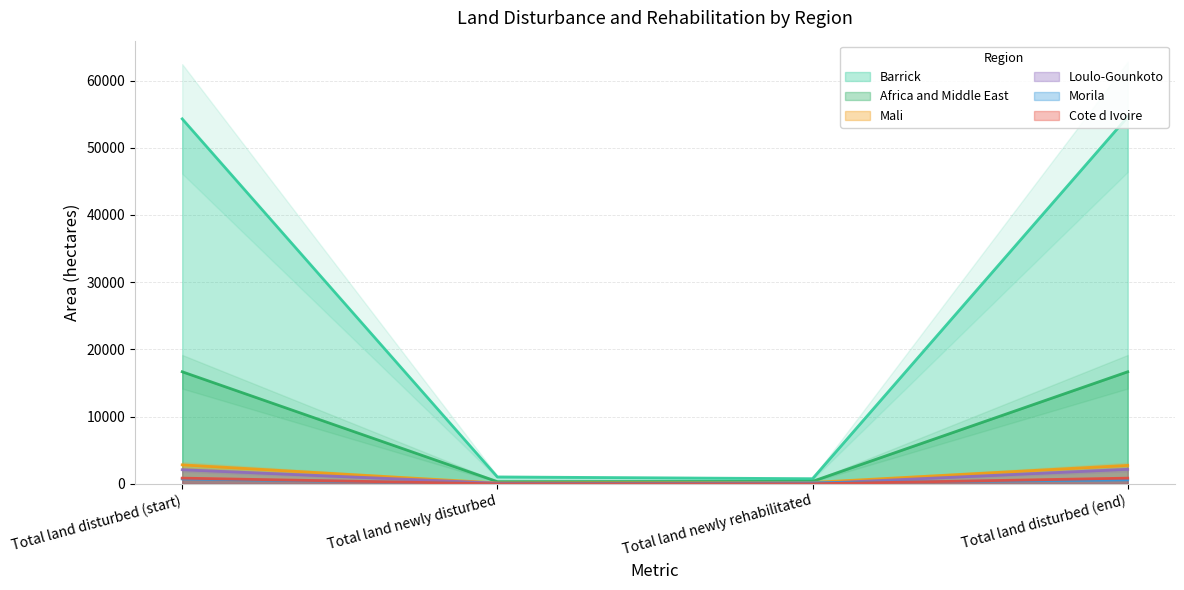

What are all the series names shown in the legend?

Barrick, Africa and Middle East, Mali, Loulo-Gounkoto, Morila, Cote d Ivoire